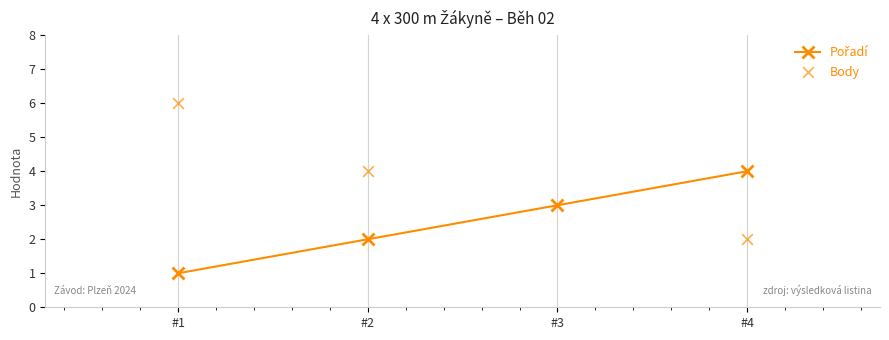

What is the total value across all series at #3?

6